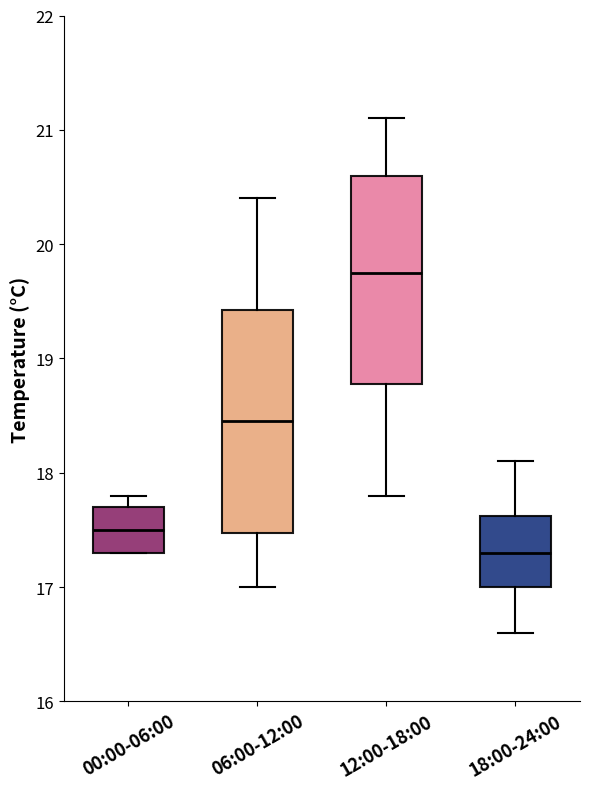

Where does the upper whisker of the box for 18:00-24:00 end on the y-axis? The values are not printed on the chart, so give them approximately, as read against the axis.

18.1